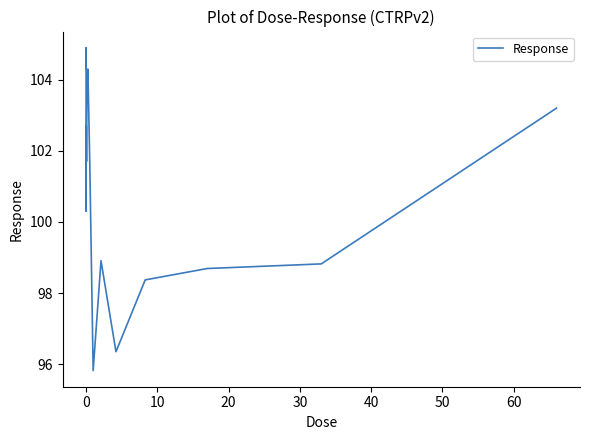

What is the difference between the maximum and minimum values?

9.1